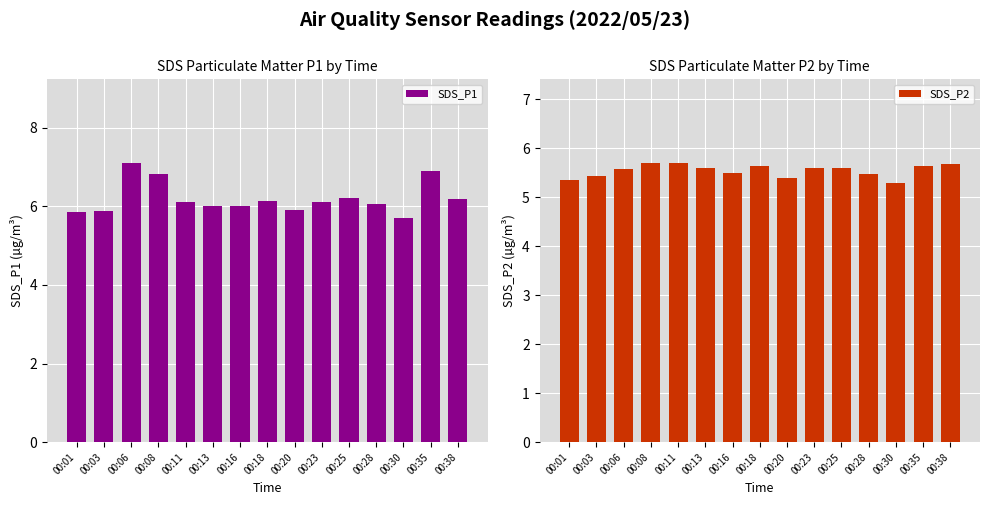

What is the highest value of the SDS_P1 series?

7.1